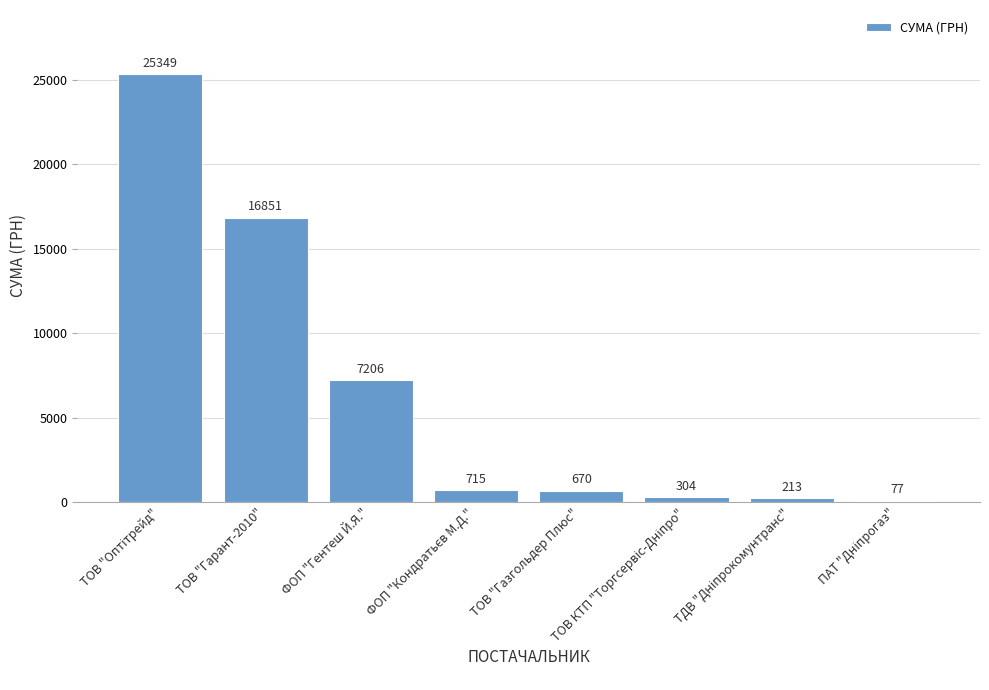

What is the greatest value displayed?

25349.0